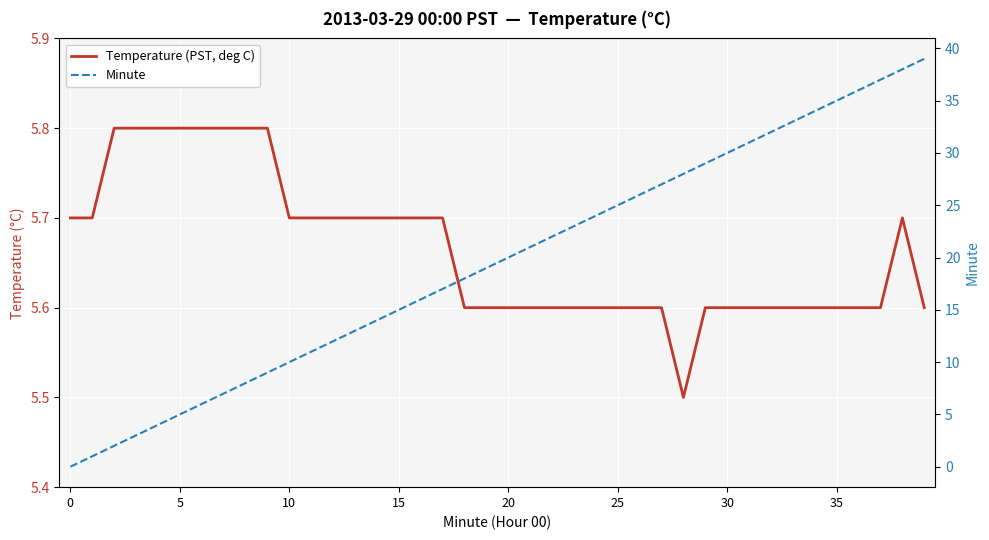

What is the spread (max minus min) of values at 31?

25.4